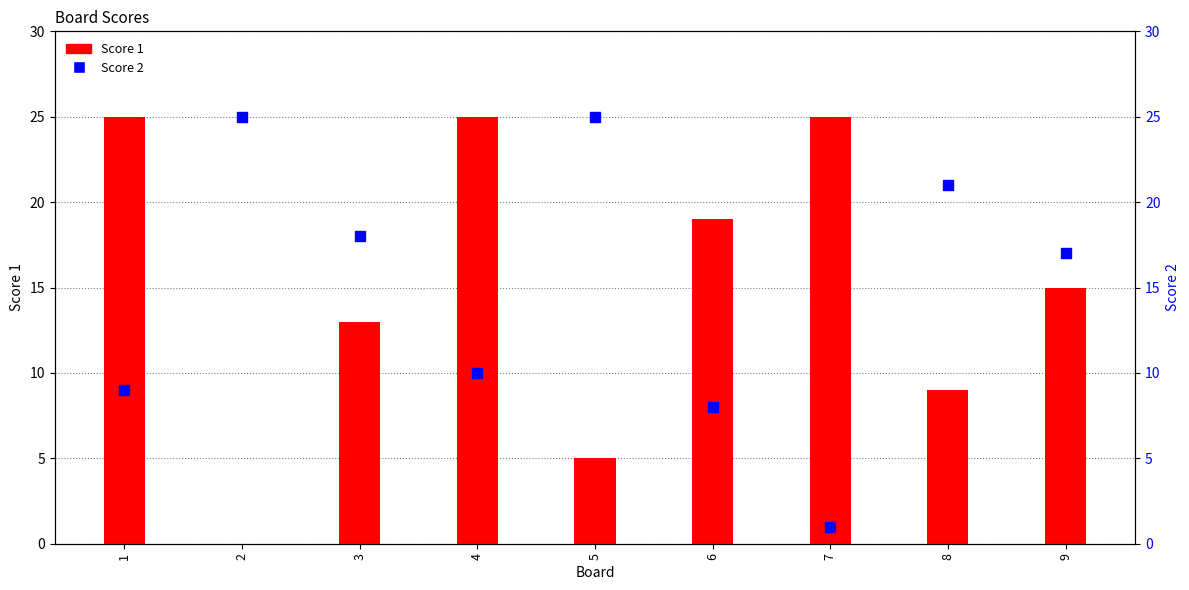

What are all the series names shown in the legend?

Score 1, Score 2